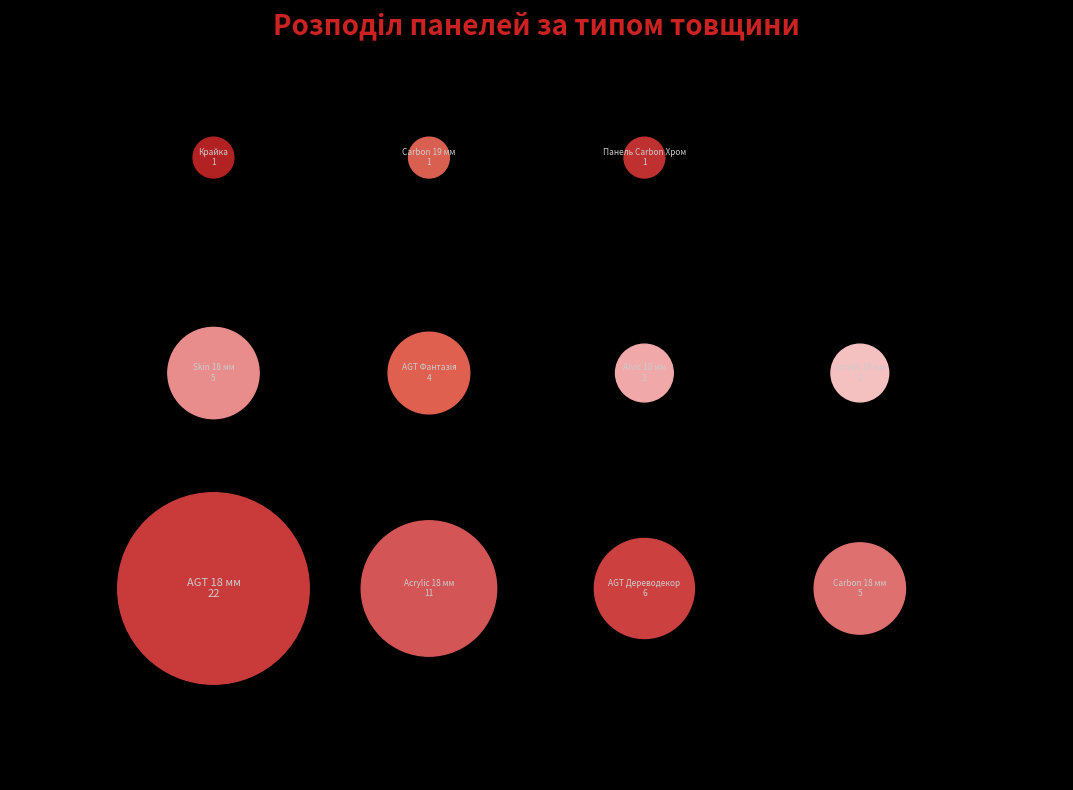

To the nearest percent, what is the average slice percentage?

9%